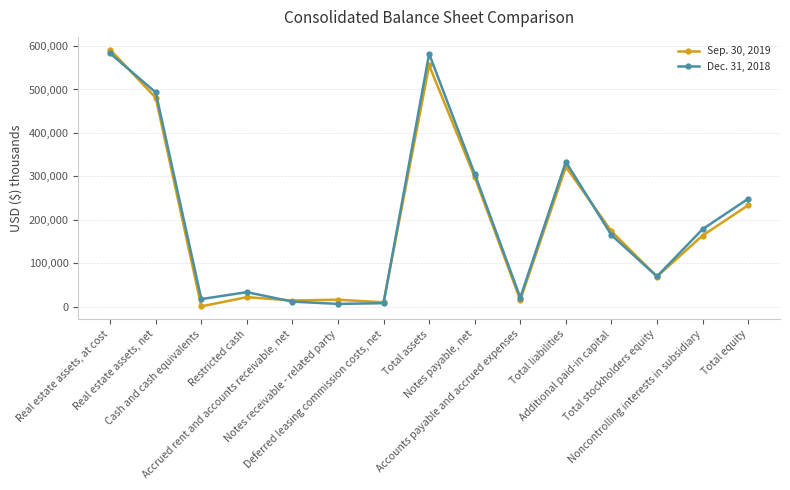

At which category does the chart reach its minimum across all series?

Cash and cash equivalents